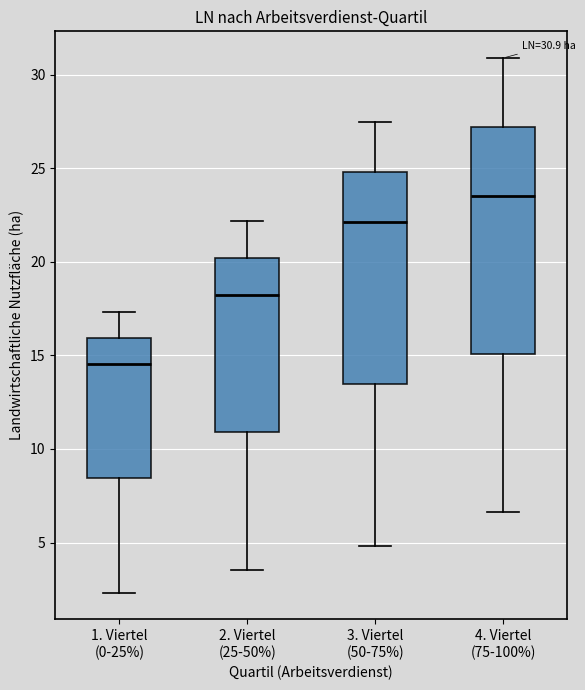

Which box is the tallest, from its lower edge to its upper edge?

4. Viertel (75-100%)